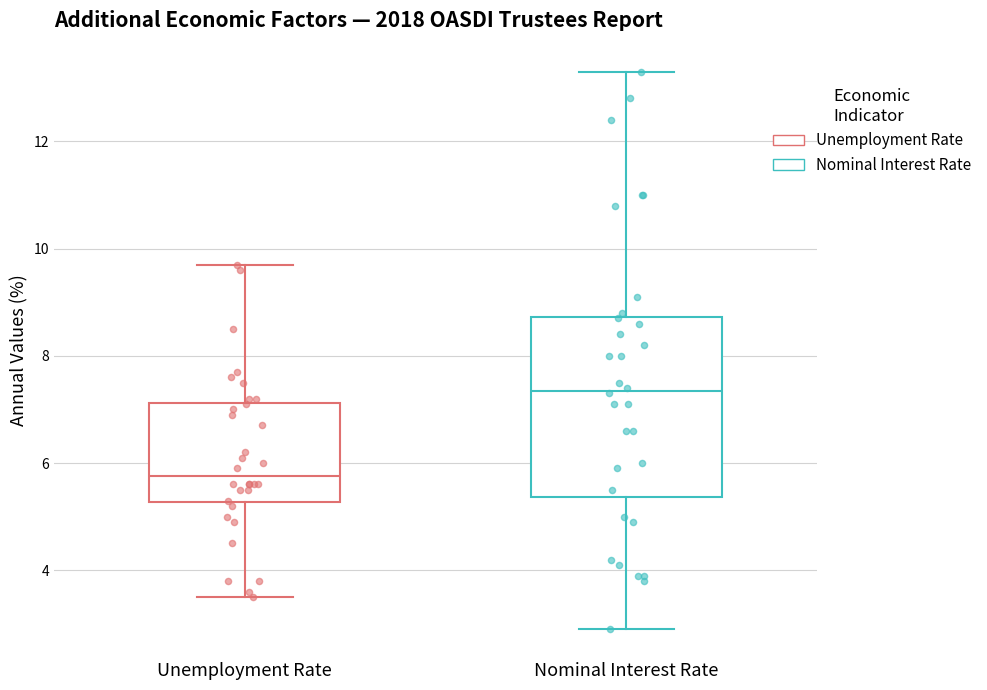

Reading left to right, read every box against the y-axis: the position of its median line, the range the box covers, and the ends of its whiskers. The values are not printed on the chart, so give them approximately, as read against the axis.

Unemployment Rate: median 5.8, box 5.2 to 7.2, whiskers 3.6 to 9.8
Nominal Interest Rate: median 7.4, box 5.4 to 8.8, whiskers 3.0 to 13.4